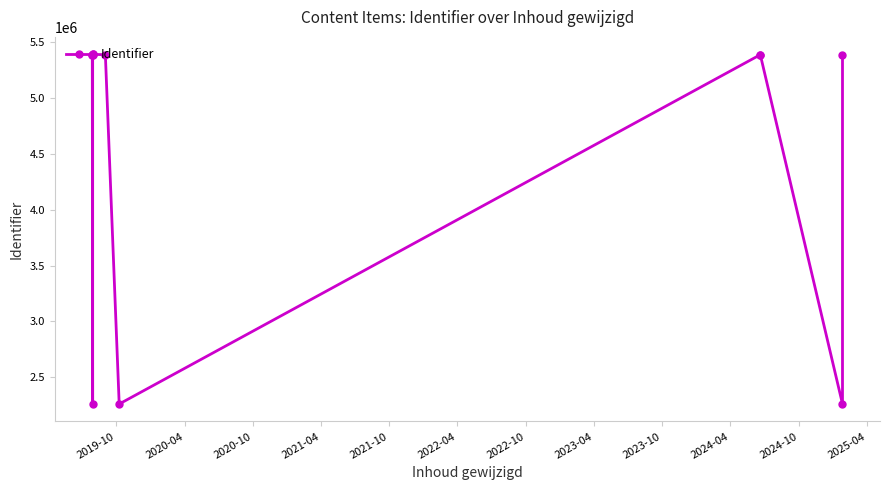

What is the sum of the values at 2024-10 and 2019-10?

7648847